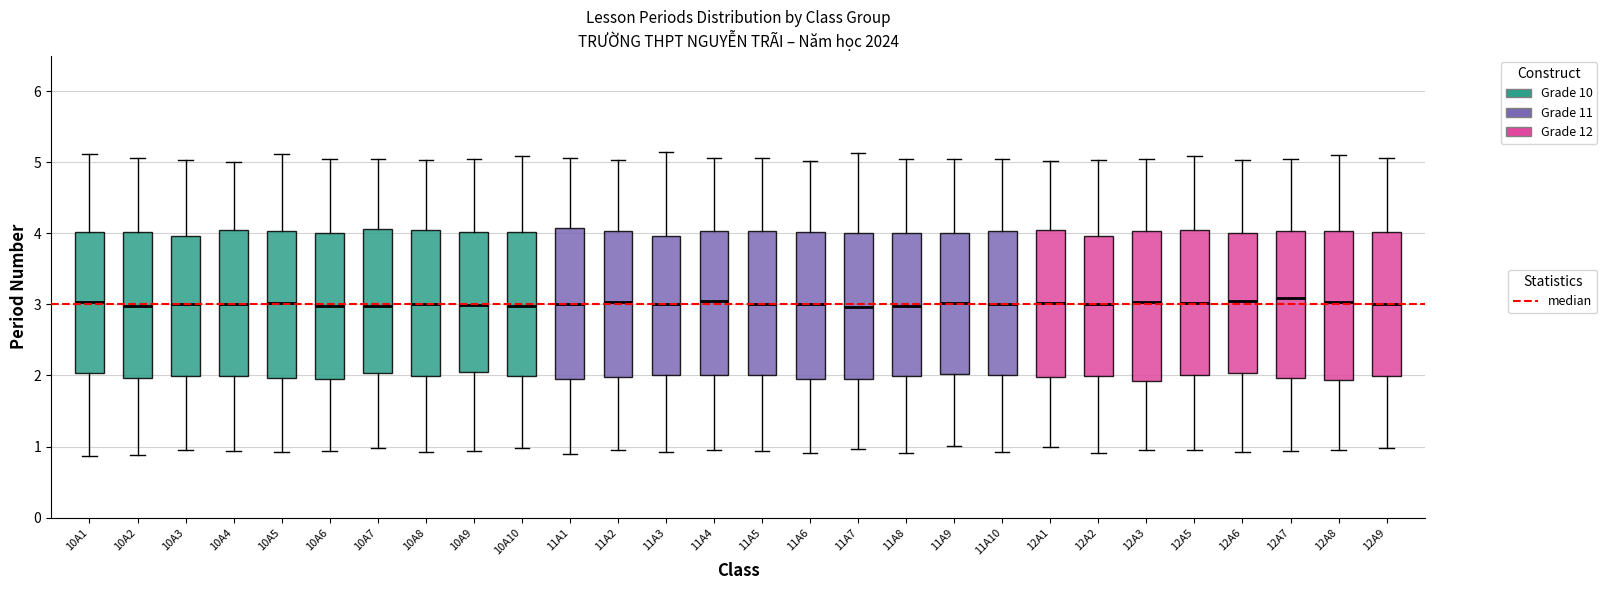

Where is the upper edge of the box for 11A6 on the y-axis? The values are not printed on the chart, so give them approximately, as read against the axis.

4.0